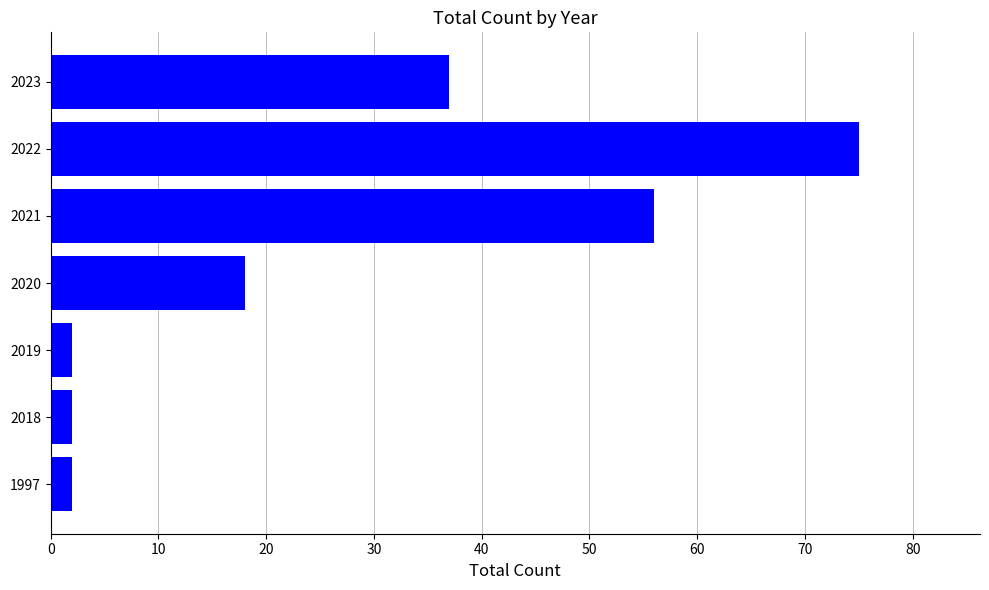

Reading top to bottom, extract all data points from this chart.

37	75	56	18	2	2	2